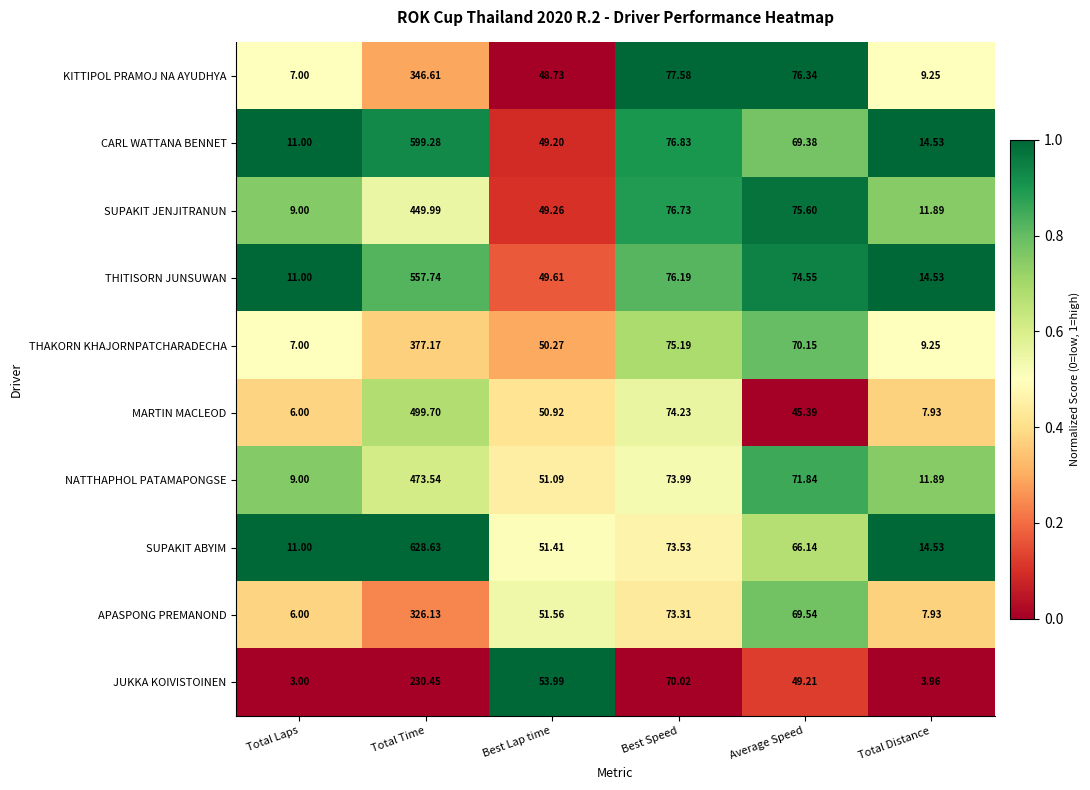

How many data points does each series have?

6